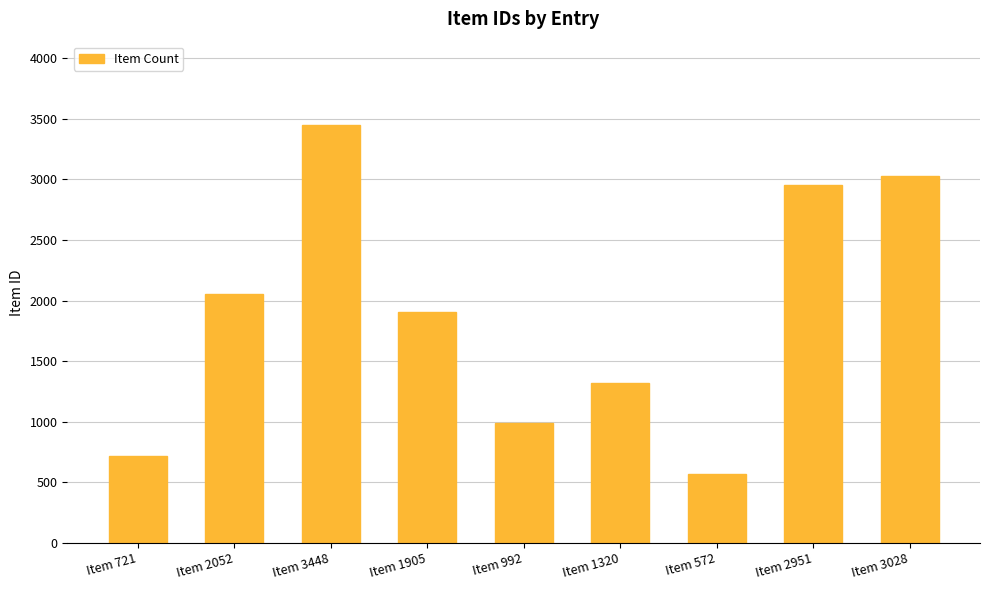

Are the bars horizontal?

No